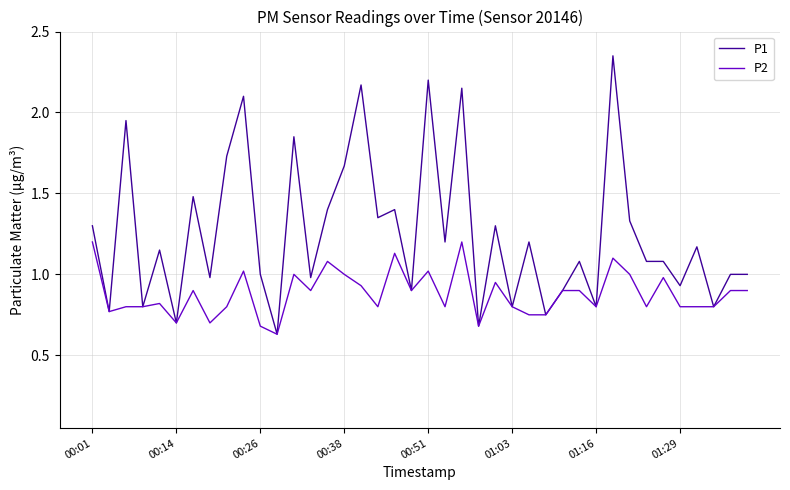

Which series has the largest total across all categories?

P1